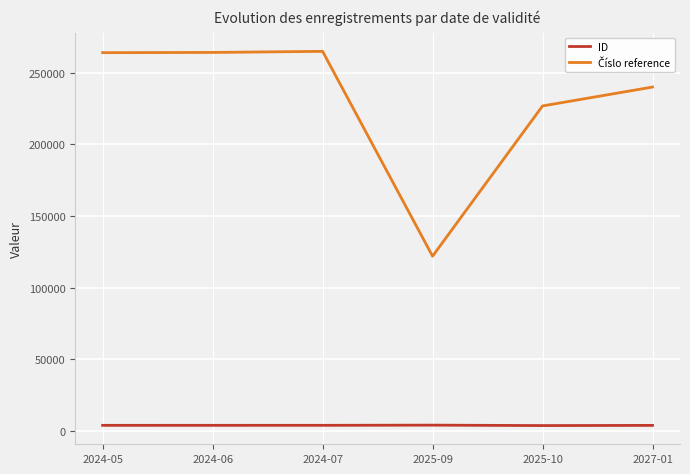

Is this an area chart (filled region under the line)?

No